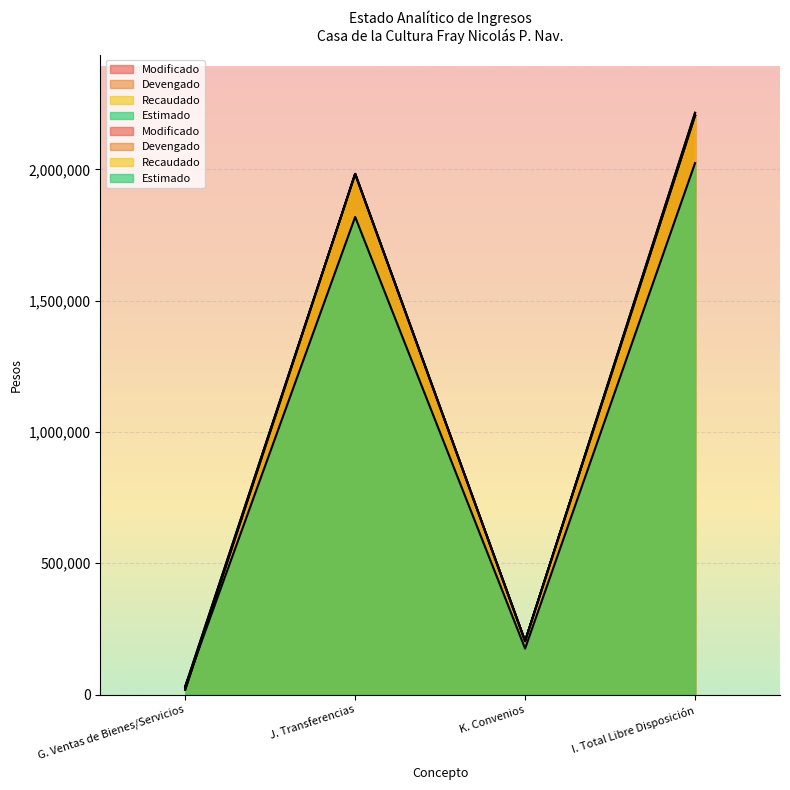

True or false: Modificado and Devengado intersect in this chart.

True